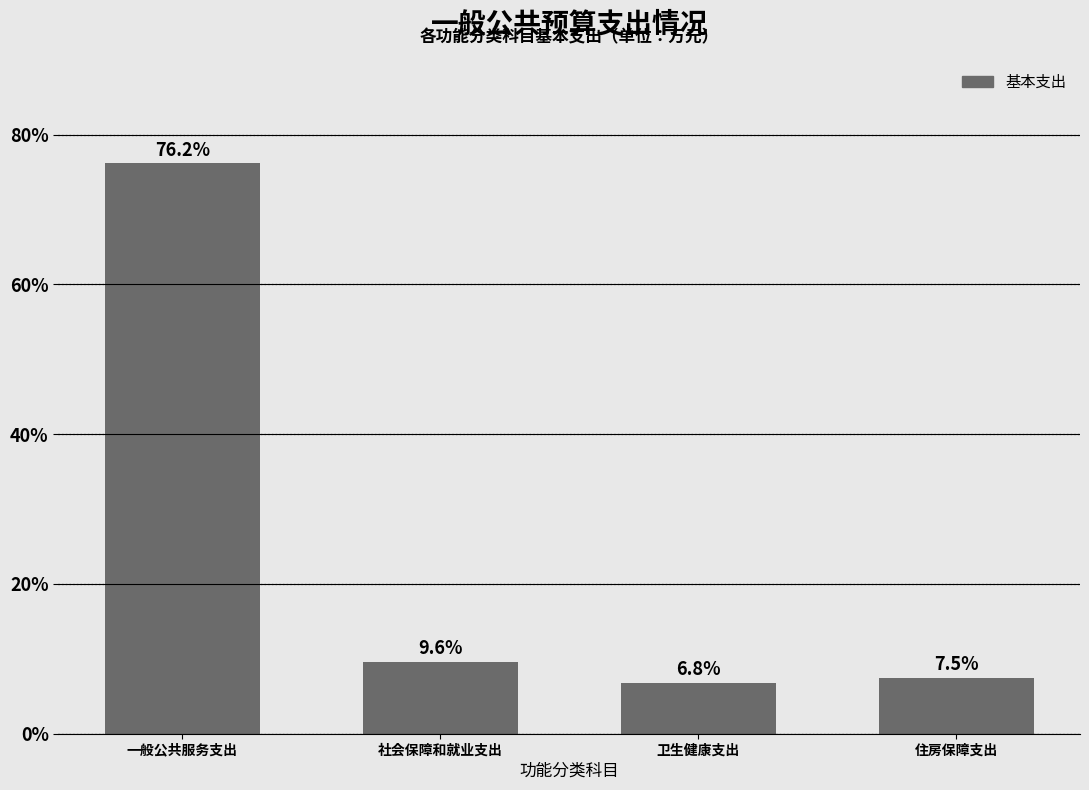

Reading left to right, extract all data points from this chart.

一般公共服务支出=76.2	社会保障和就业支出=9.6	卫生健康支出=6.8	住房保障支出=7.5